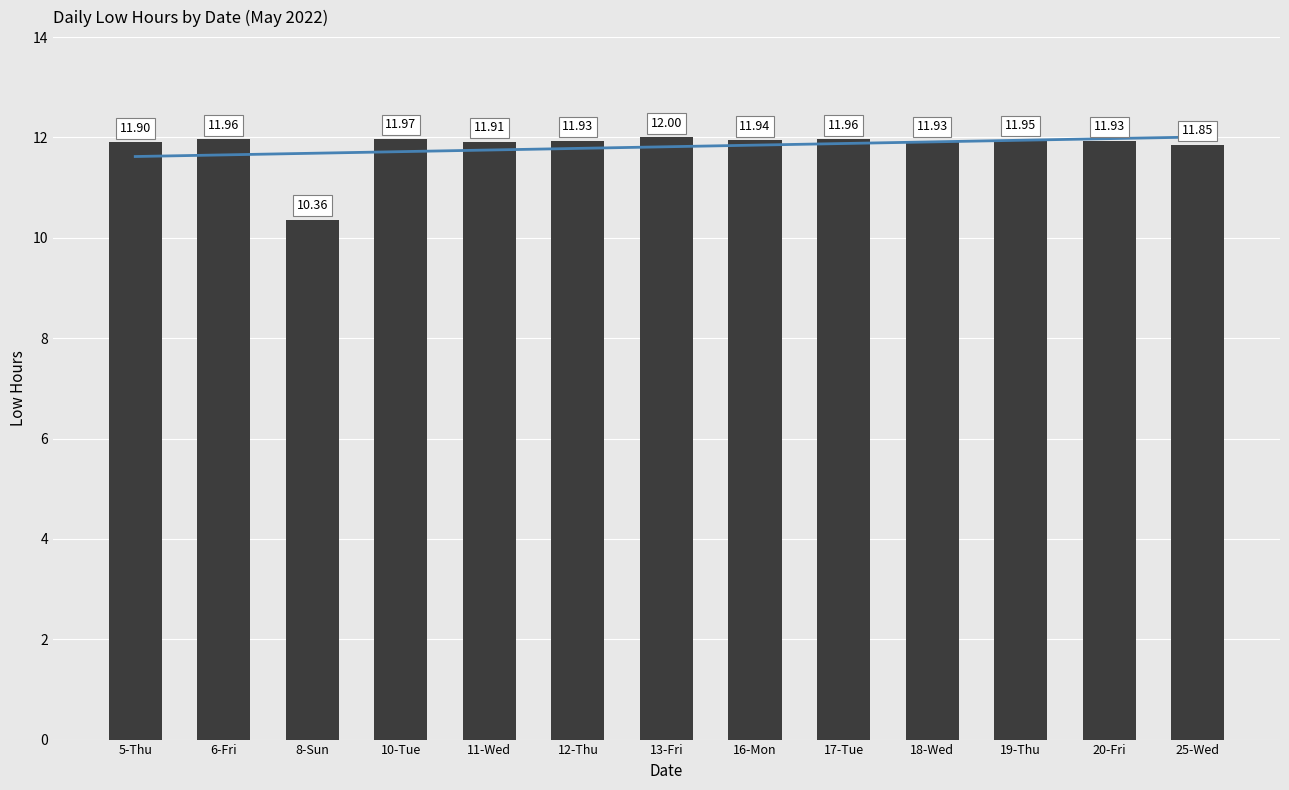

How many bars are there in total?

13